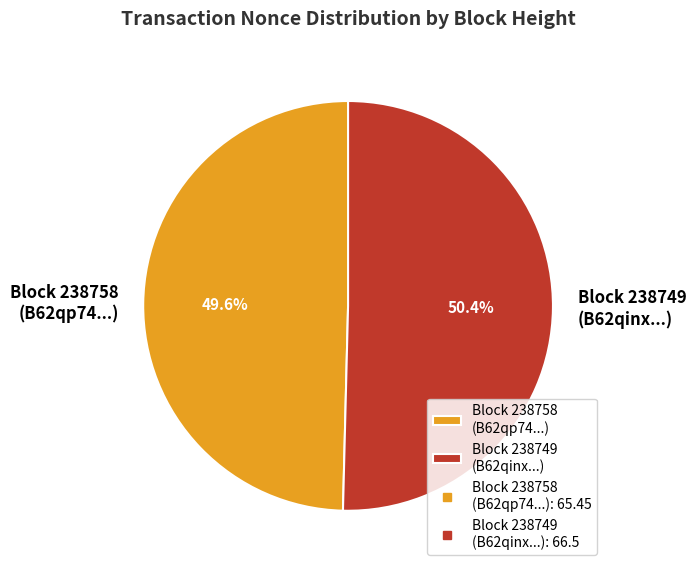

Rank the categories by value from lowest to highest.

Block 238758 (B62qp74...), Block 238749 (B62qinx...)